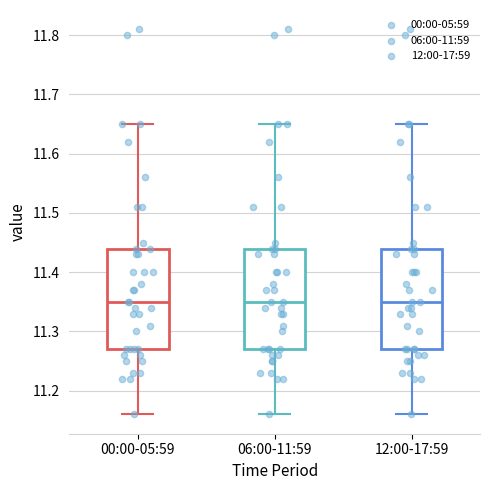

Reading left to right, read every box against the y-axis: the position of its median line, the range the box covers, and the ends of its whiskers. The values are not printed on the chart, so give them approximately, as read against the axis.

00:00-05:59: median 11.35, box 11.27 to 11.44, whiskers 11.16 to 11.65
06:00-11:59: median 11.35, box 11.27 to 11.44, whiskers 11.16 to 11.65
12:00-17:59: median 11.35, box 11.27 to 11.44, whiskers 11.16 to 11.65